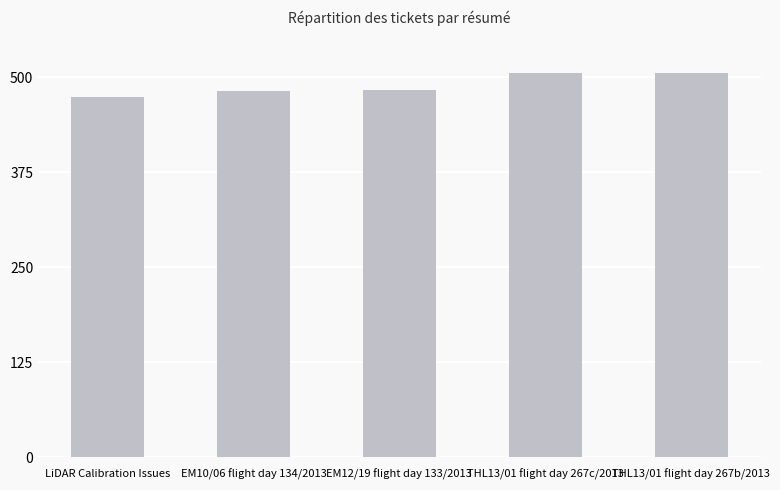

What is the greatest value displayed?

506